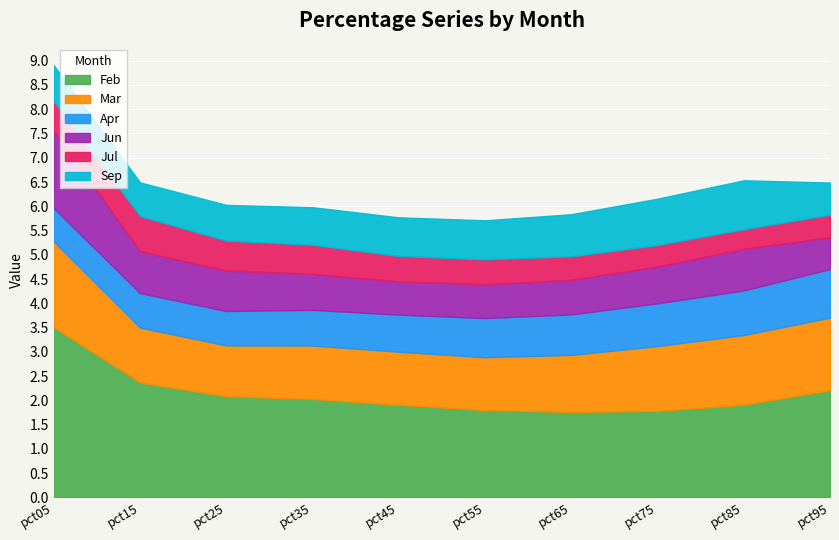

Rank the series by their maximum value, from lowest to highest.

Jul, Apr, Sep, Jun, Mar, Feb